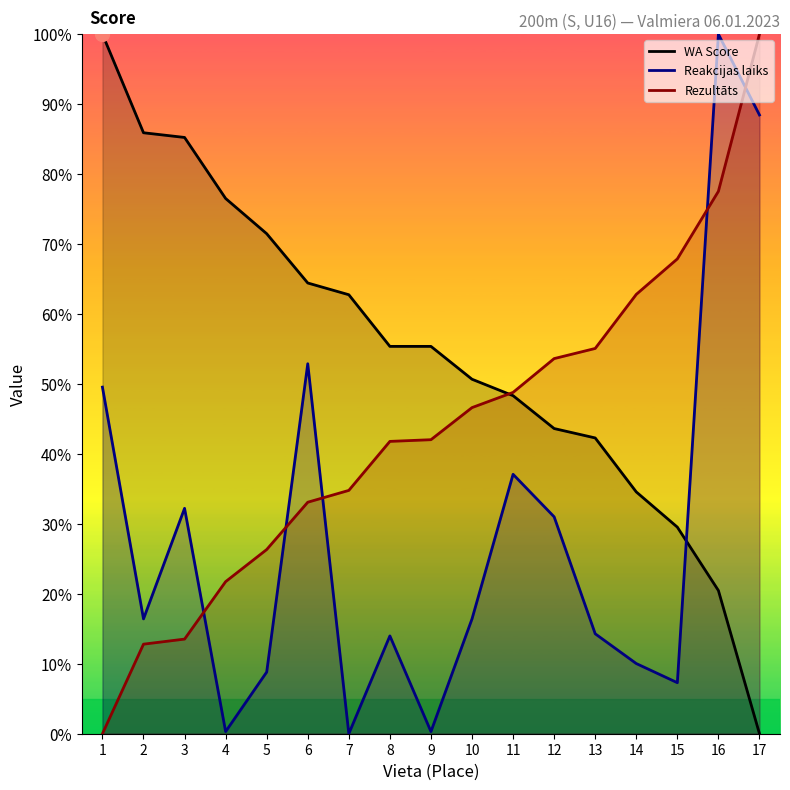

What is the total value across all series at 5?

106.6